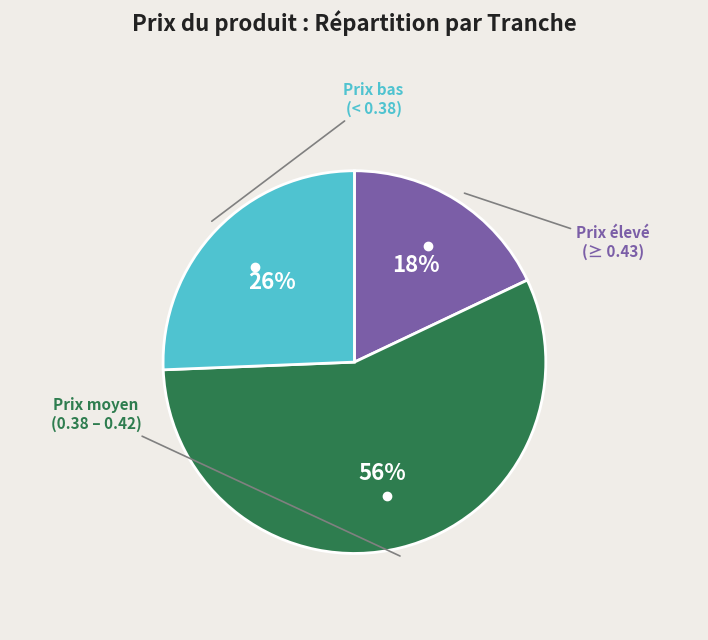

To the nearest percent, what is the difference between the largest and smallest slice percentages?

38%